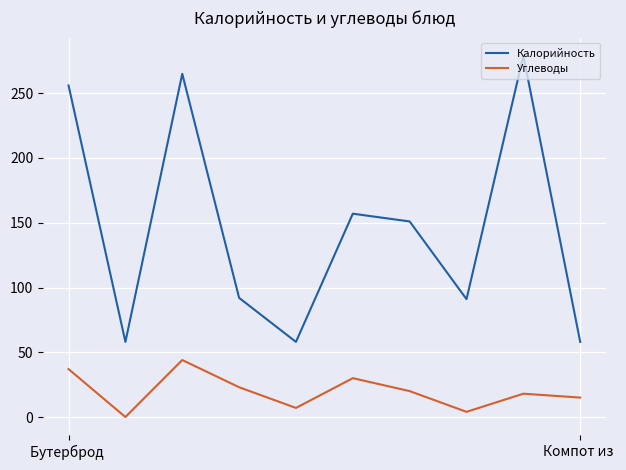

True or false: Калорийность and Углеводы cross at least once.

False